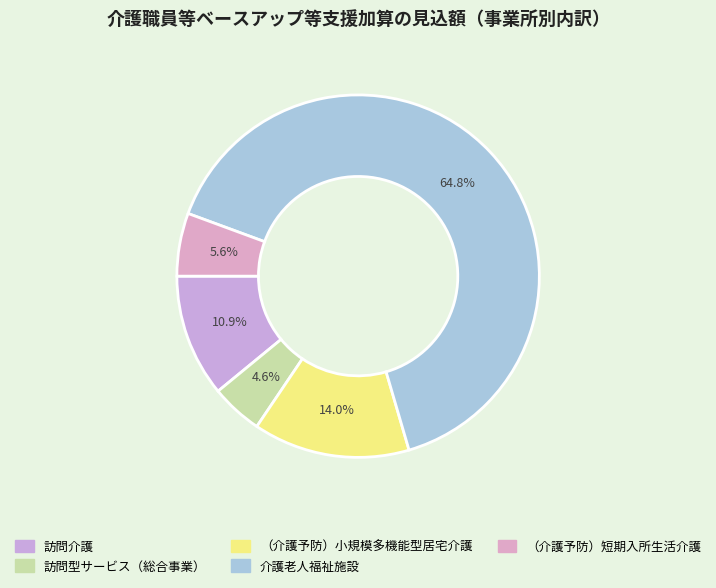

What is the majority slice?

介護老人福祉施設